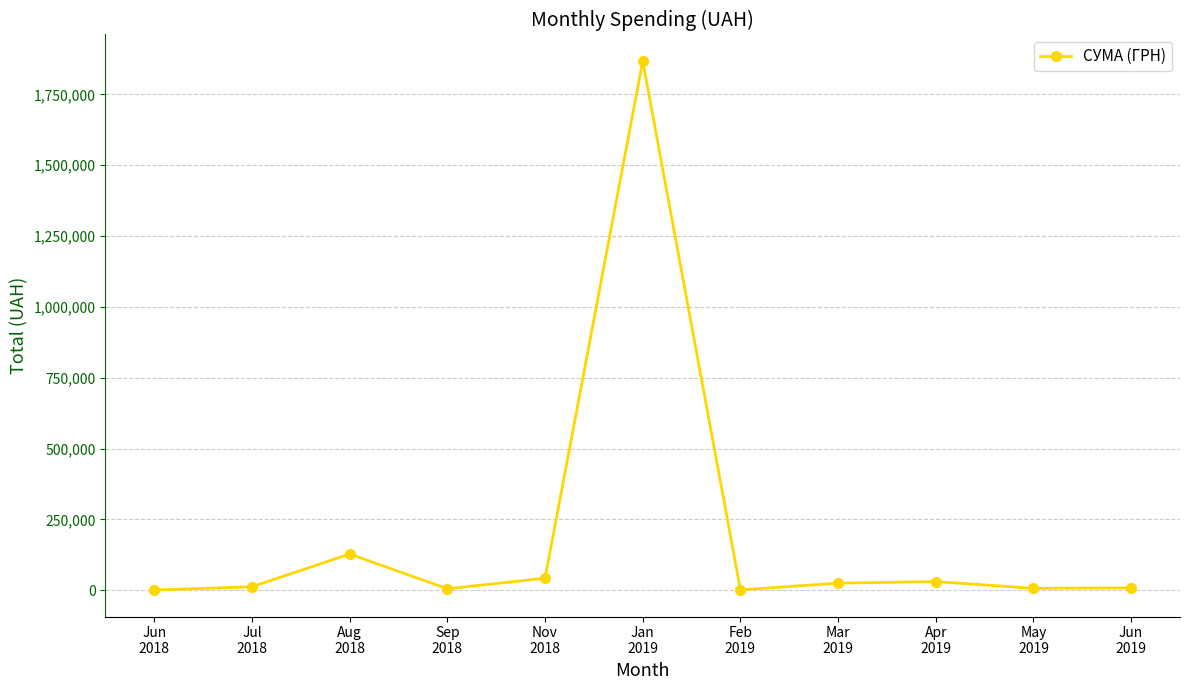

Does the chart display data point markers on the line(s)?

Yes